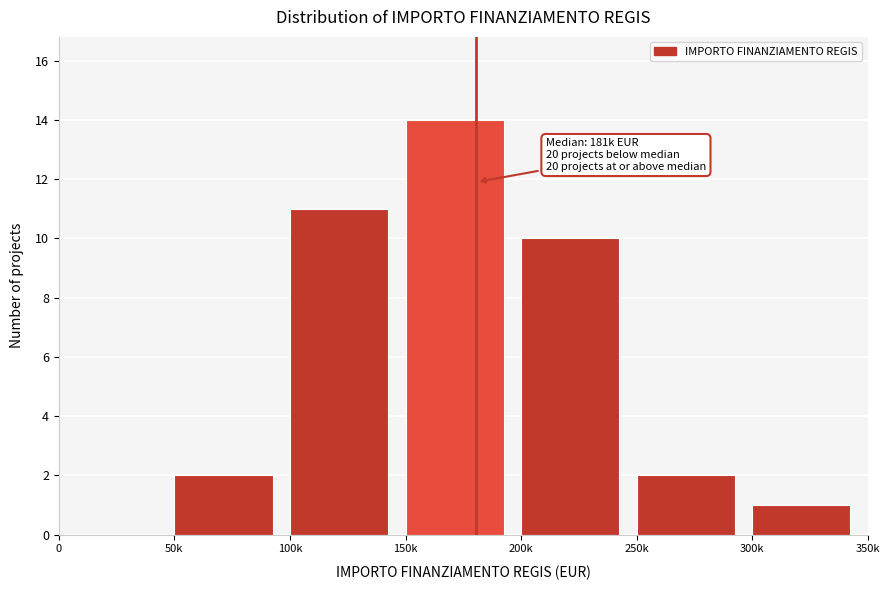

Reading left to right, list all the values displayed in this chart.

0=0	50k=2	100k=11	150k=14	200k=10	250k=2	300k=1